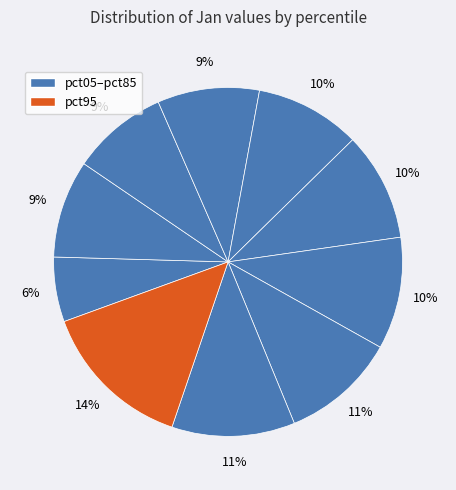

How many segments does this pie chart have?

10